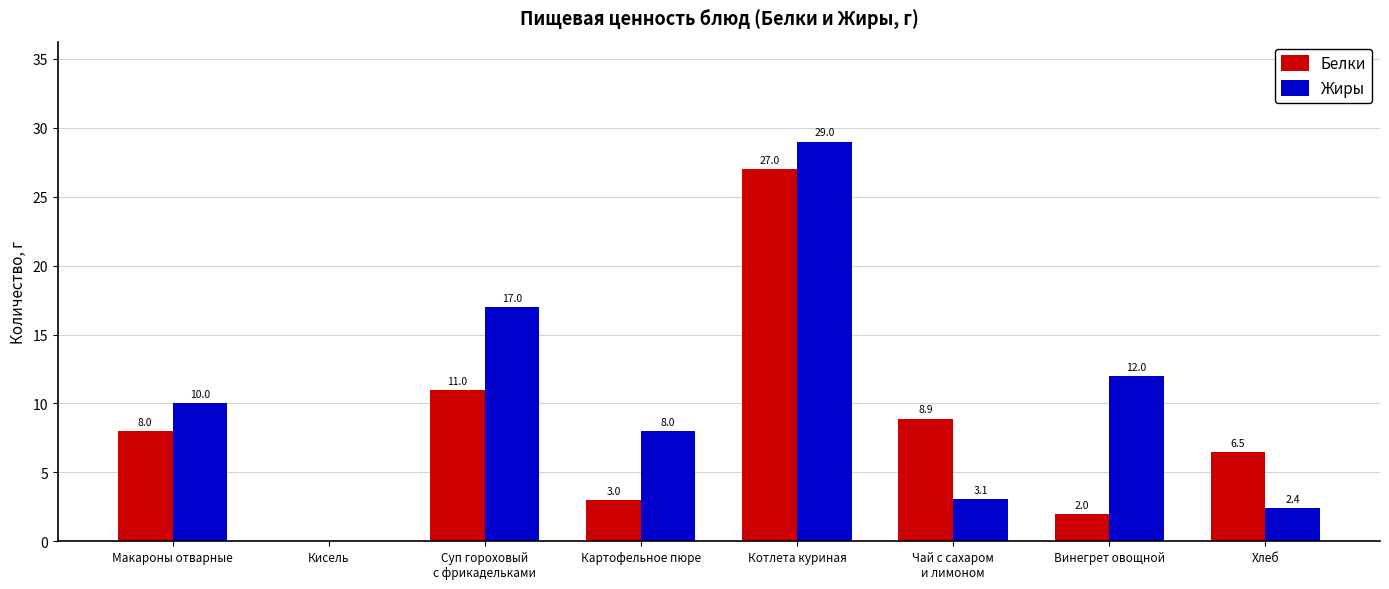

The Жиры series shows -16.1 at Кисель. True or false?

False